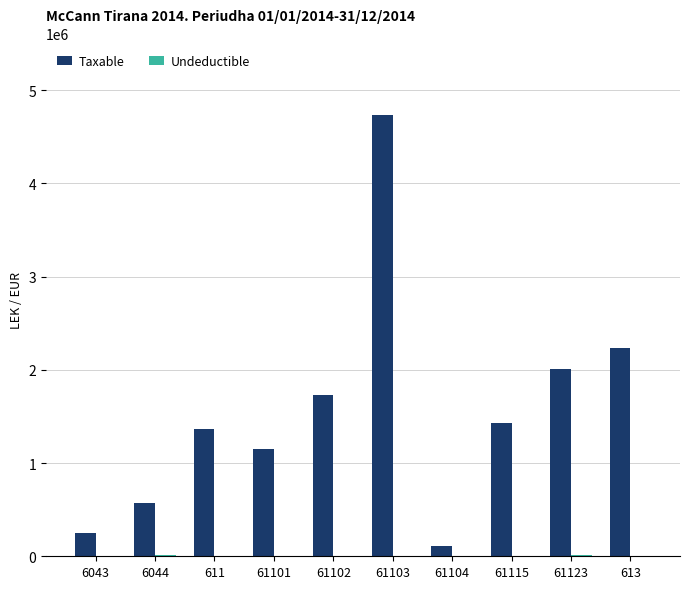

At which category is the sum across all series the highest?

61103